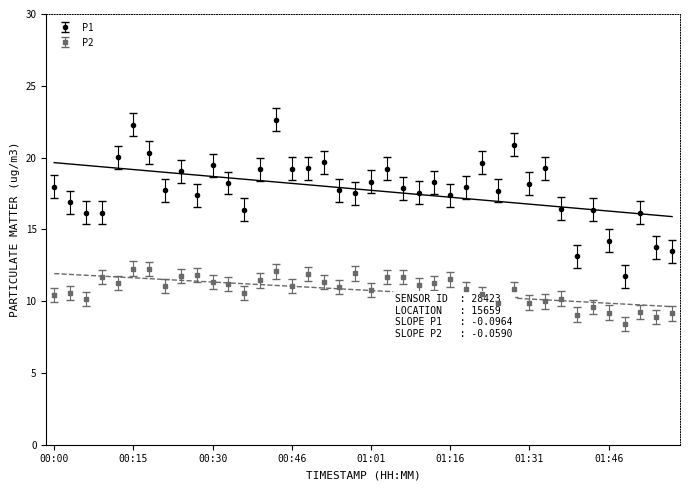

Rank the categories by P2 value from lowest to highest.

01:50, 01:56, 01:40, 01:59, 01:46, 01:53, 01:43, 01:25, 01:31, 01:34, 00:06, 01:37, 00:00, 01:22, 00:37, 00:03, 01:01, 01:28, 01:19, 00:55, 00:21, 00:46, 01:10, 00:34, 00:12, 01:13, 00:30, 00:52, 00:40, 01:16, 00:09, 01:04, 01:07, 00:24, 00:27, 00:49, 00:58, 00:43, 00:18, 00:15